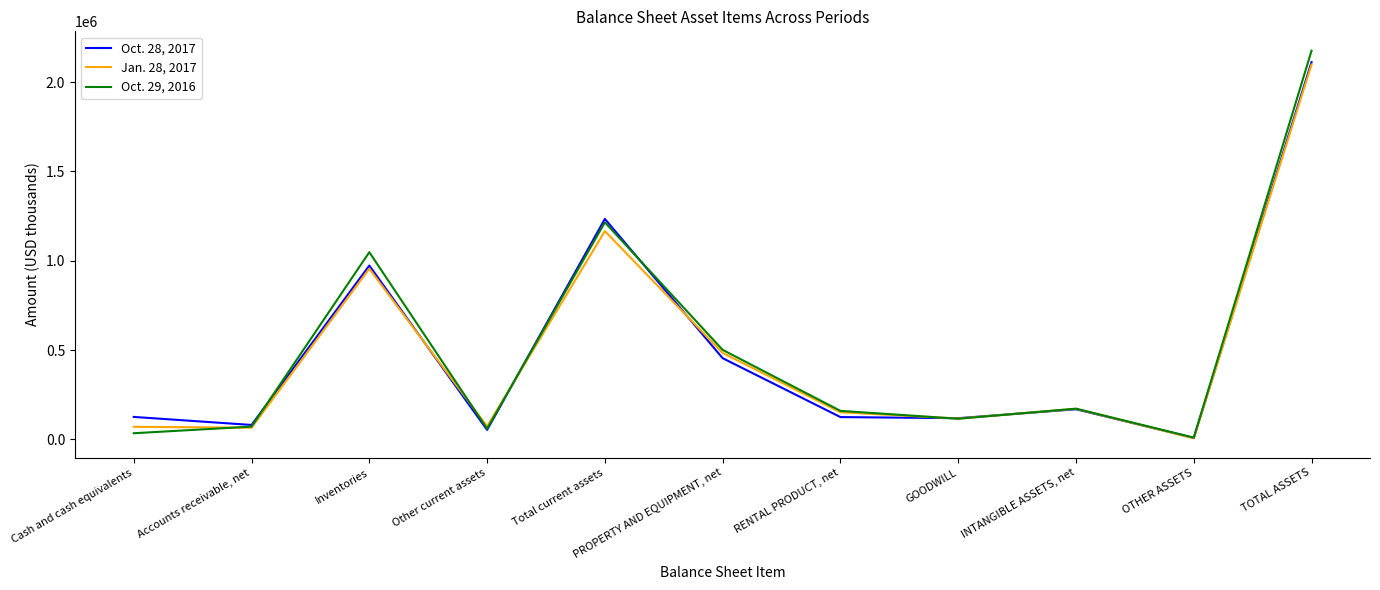

The value of Oct. 28, 2017 at Accounts receivable, net is 81193. True or false?

True